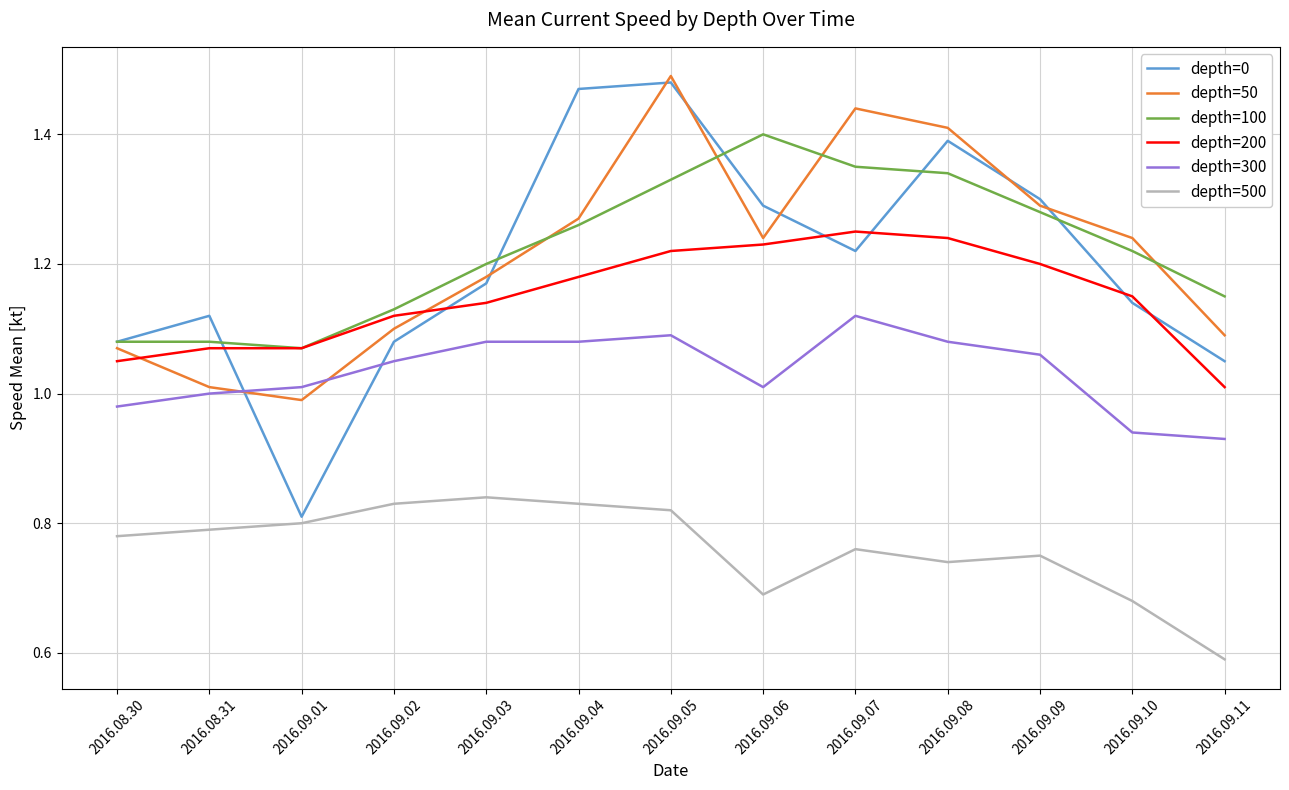

At which label does depth=500 reach its minimum?

2016.09.11